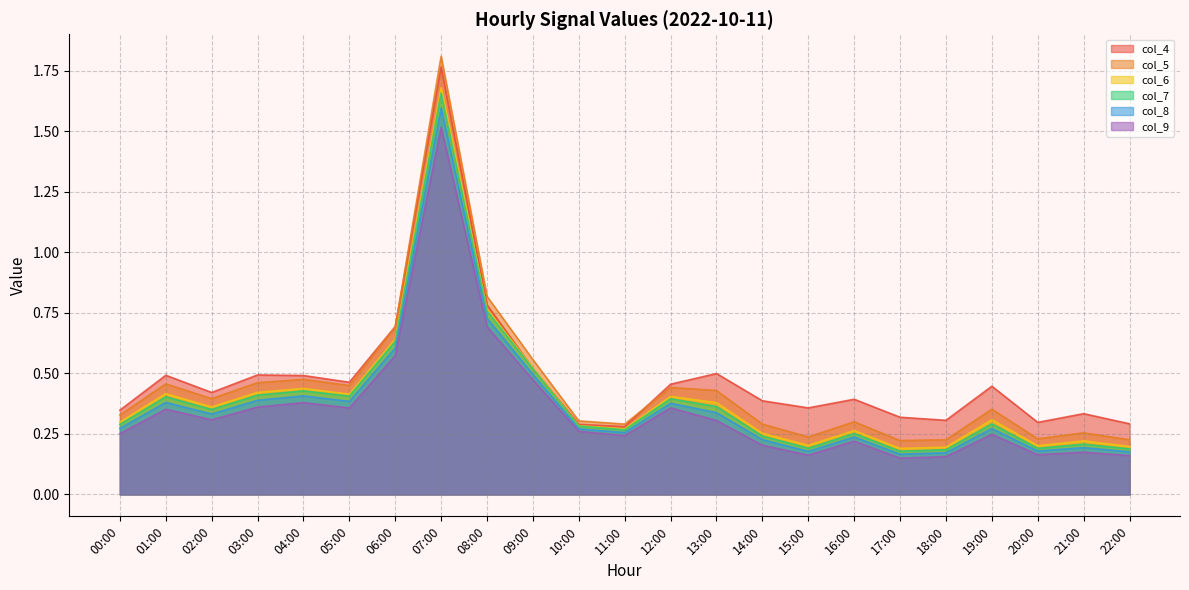

What is the difference between the highest and lowest values at 00:00?

0.1